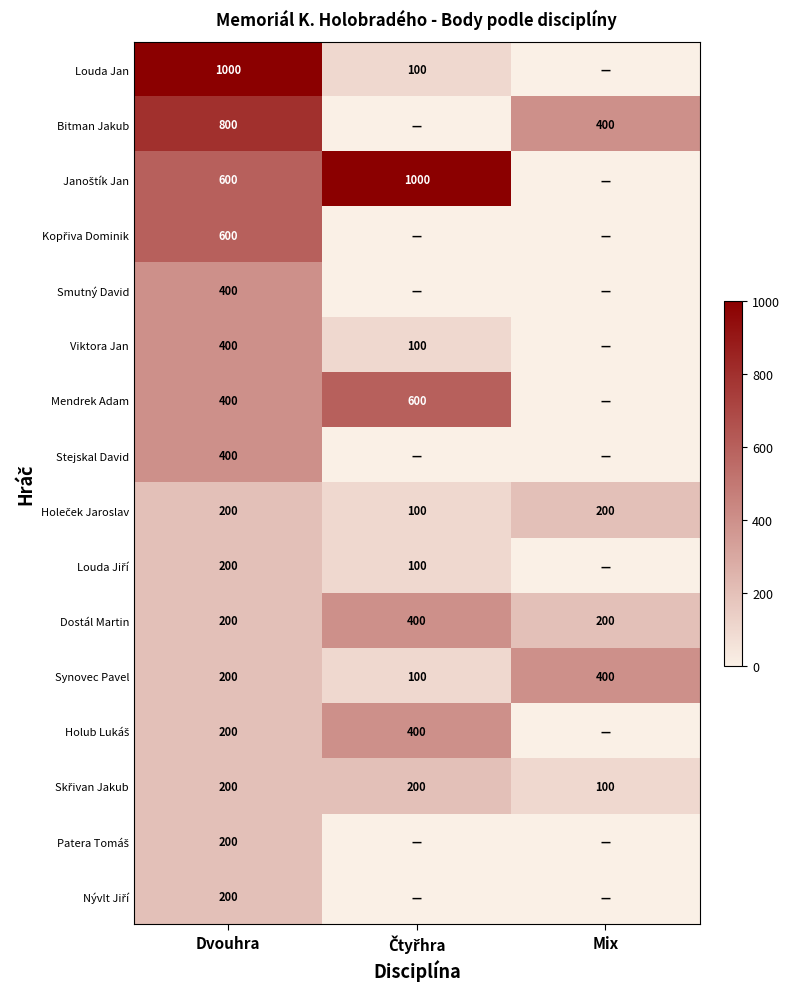

What is the approximate value of Dostál Martin at Dvouhra?

200